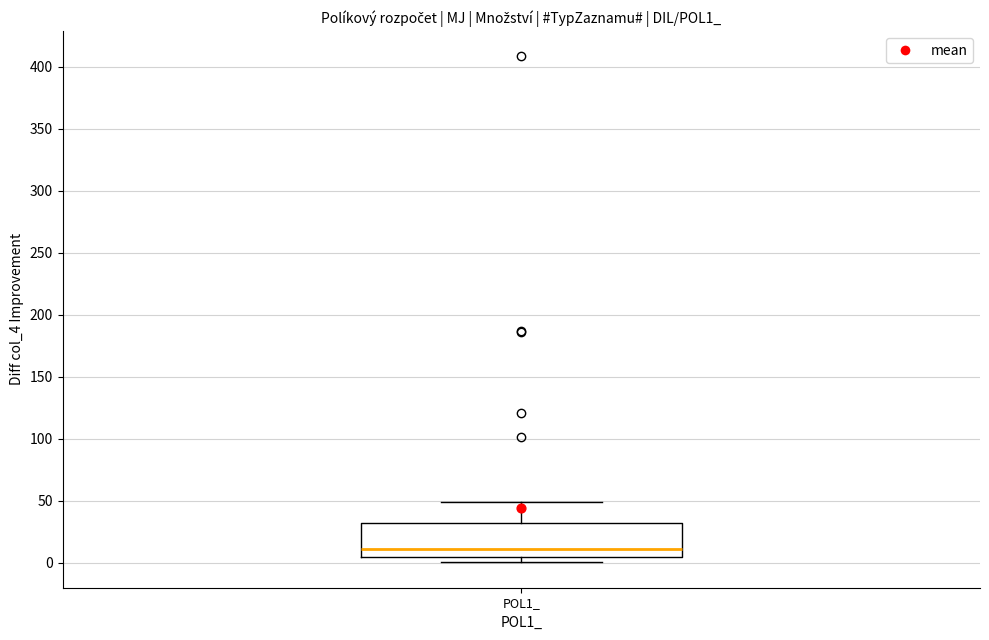

Read this box plot against the y-axis: the position of the median line, the range covered by the box, and the ends of both whiskers. The values are not printed on the chart, so give them approximately, as read against the axis.

median 10, box 5 to 30, whiskers 0 to 50